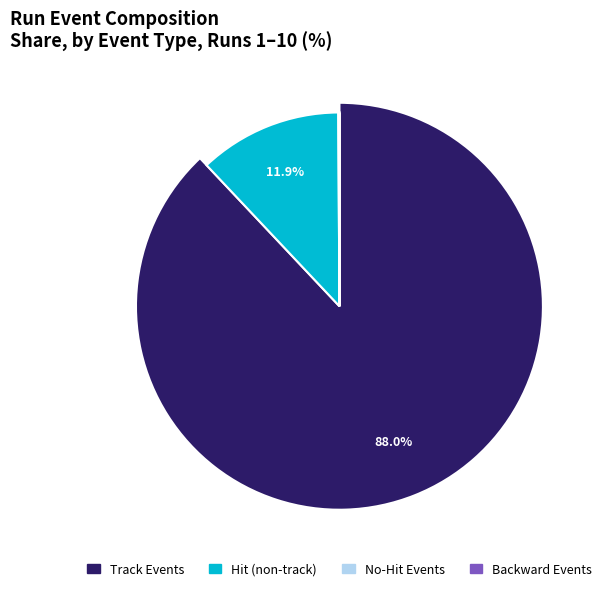

How much of the chart is everything except NumMalformedEvents?

100.0%